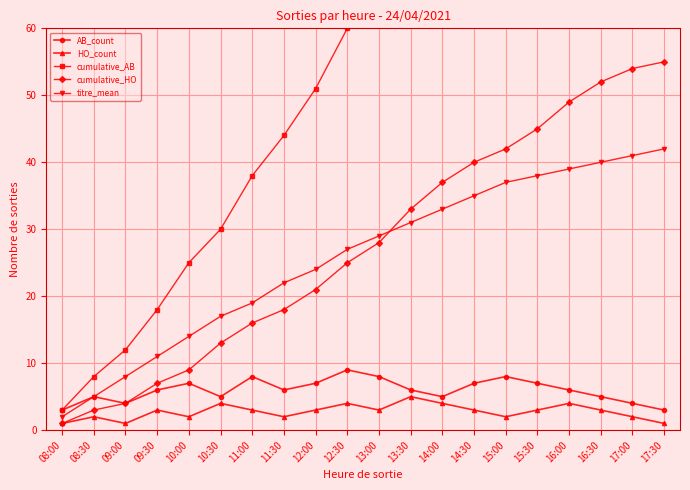

What position from the right is 16:00?

4